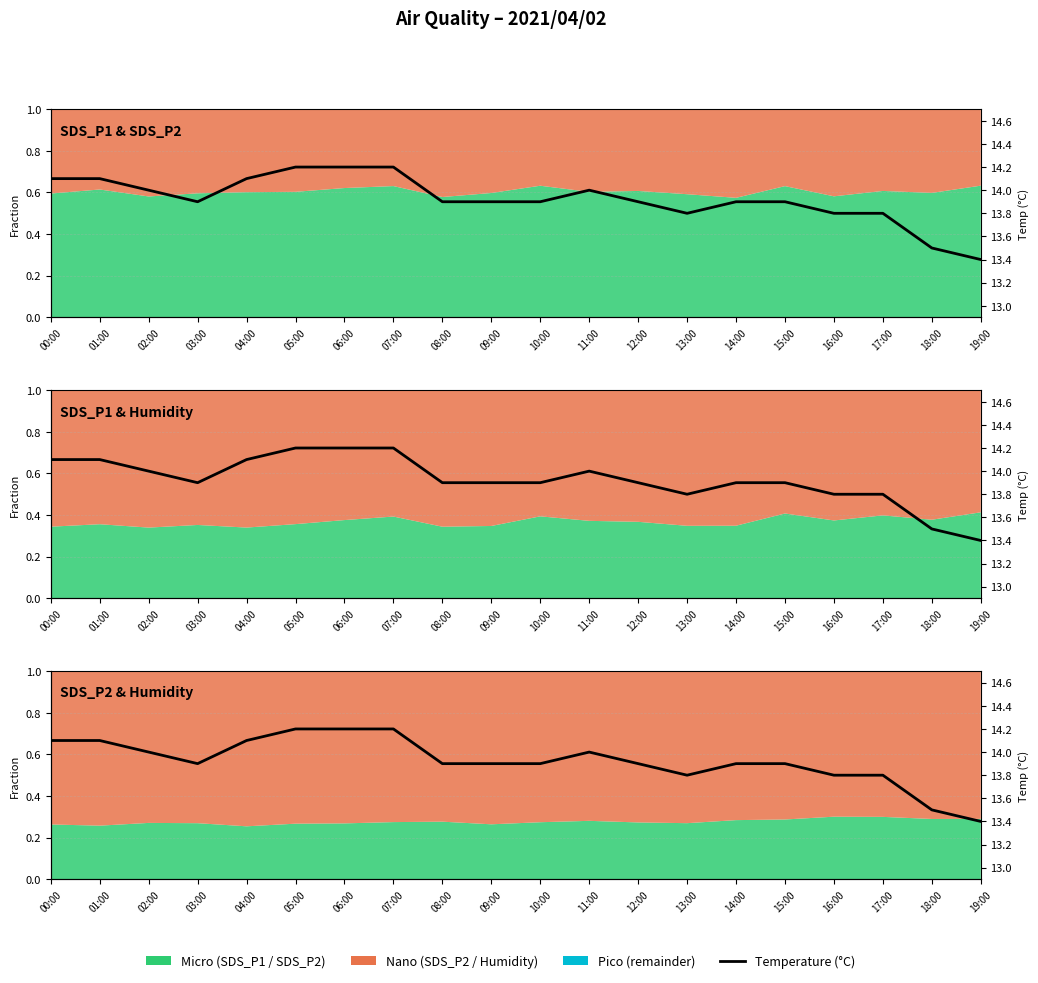

True or false: the data shows 13.9 at 09:00.

True